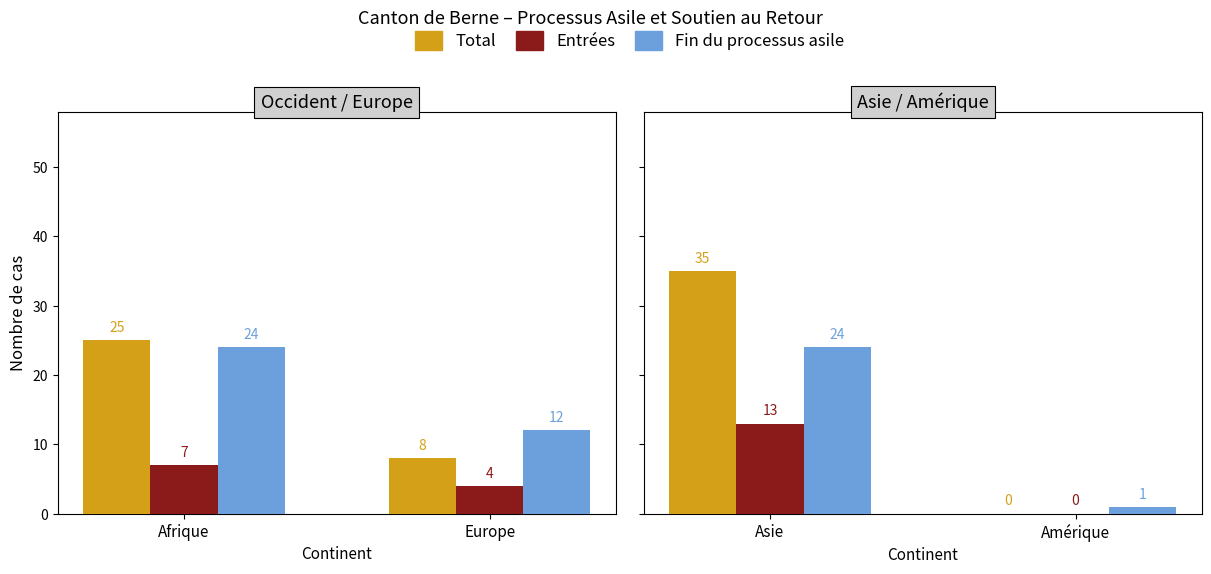

At how many categories does at least one series exceed 26?

1